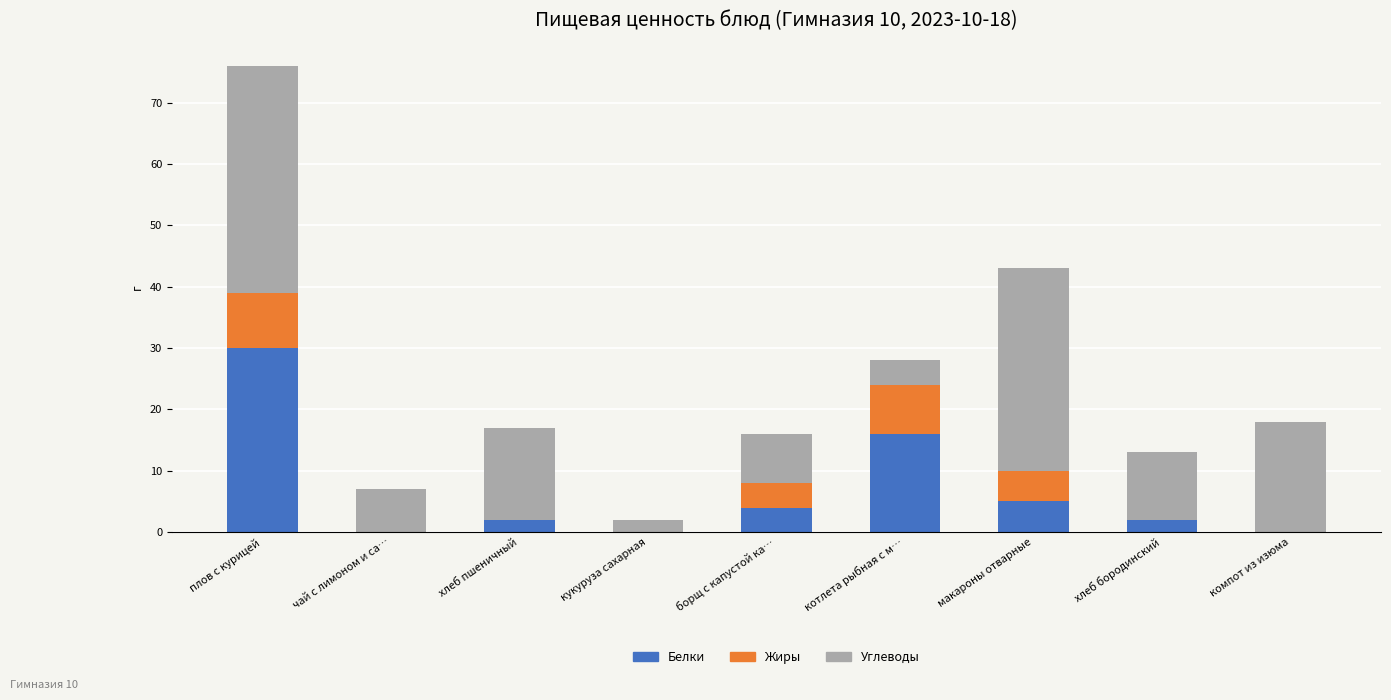

What is the total value across all series at котлета рыбная с м…?

28